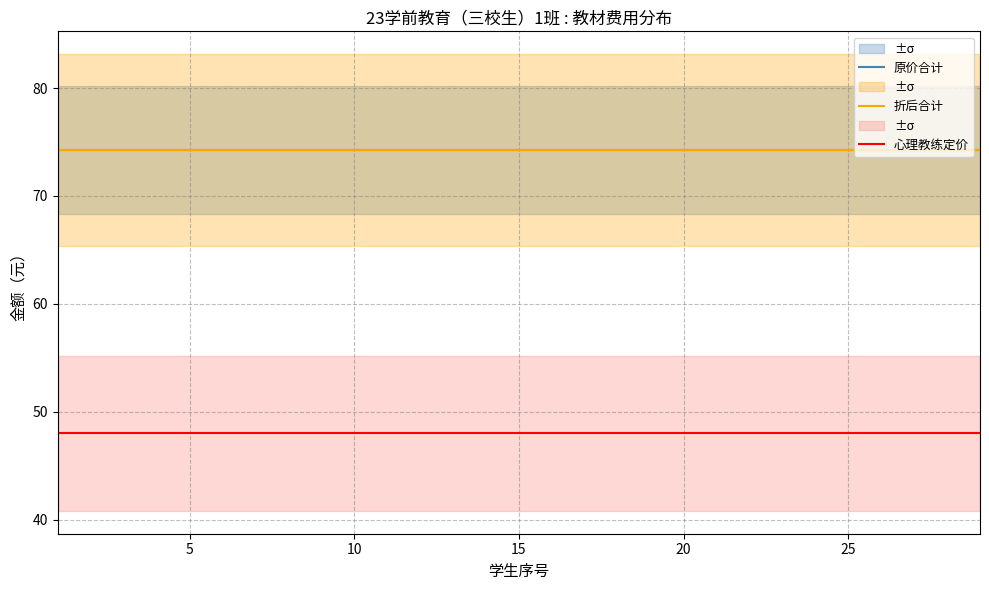

True or false: 心理教练定价 has more than 2 points higher than both neighbors.

False